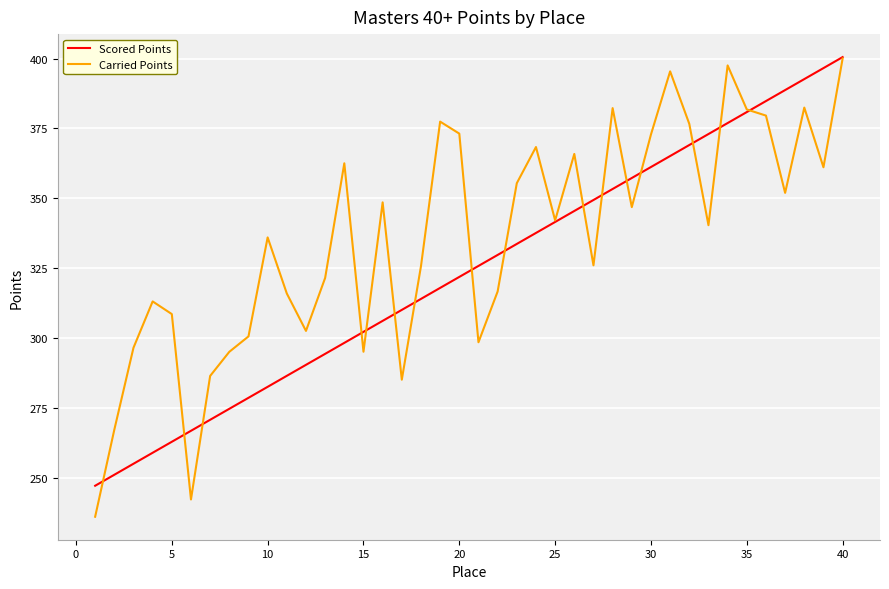

What is the difference between the second highest and second lowest values in the Scored Points series?

145.5